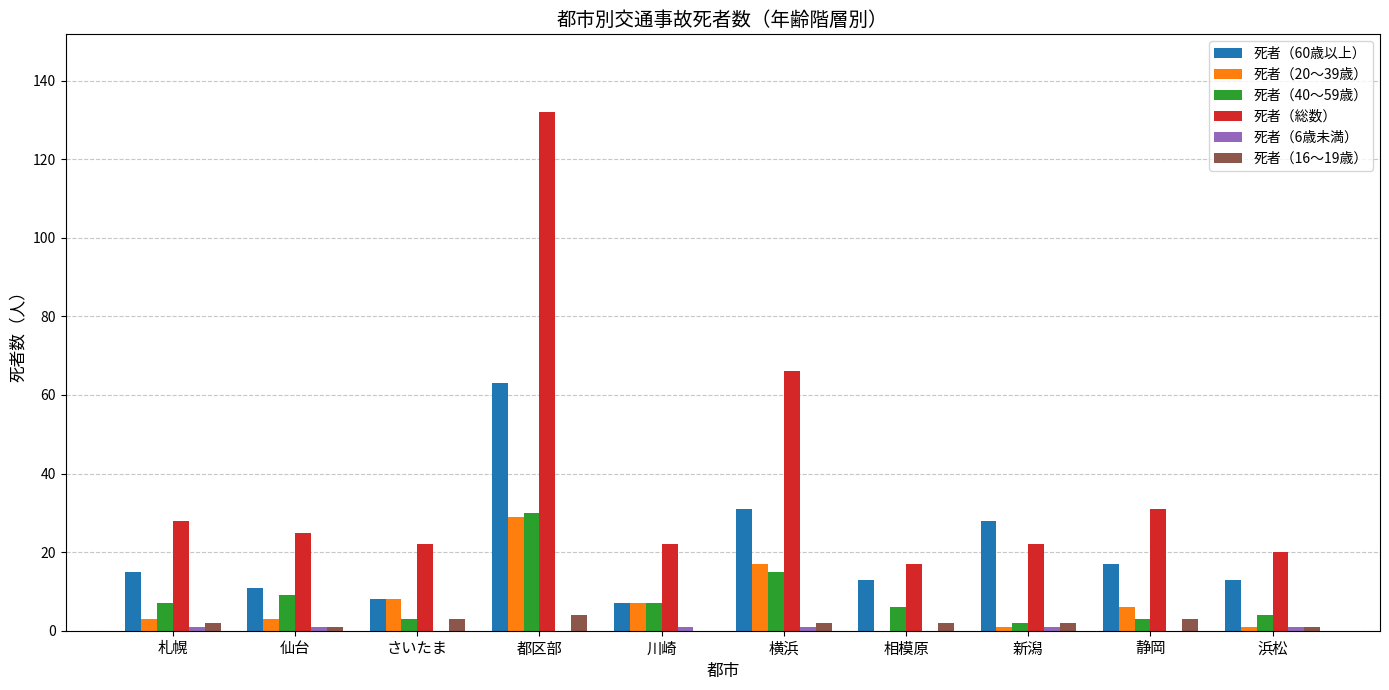

What is the maximum value shown in the chart?

132